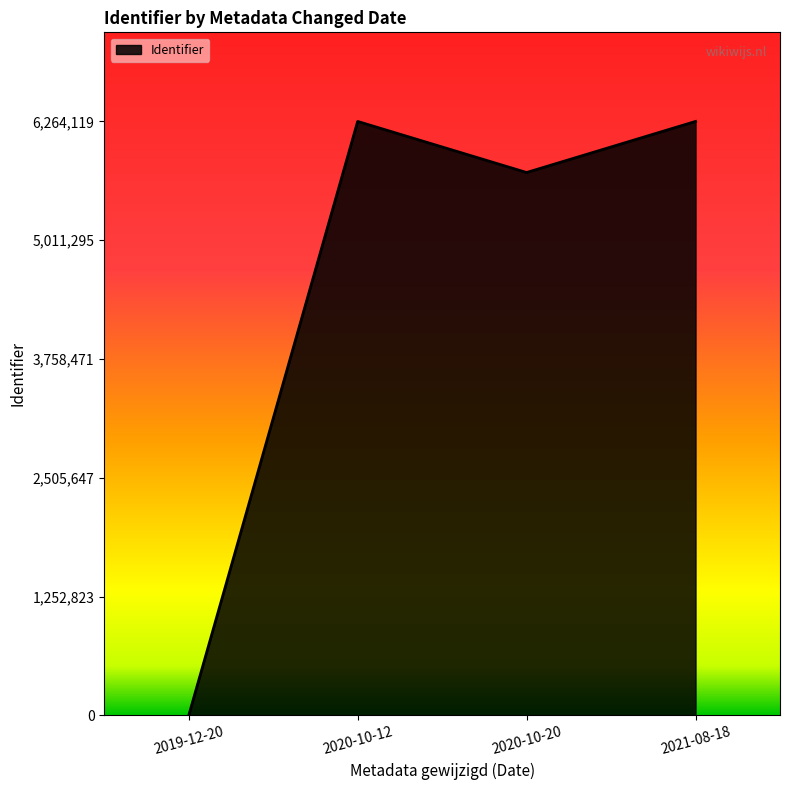

True or false: there are more than 0 points higher than both neighbors.

True